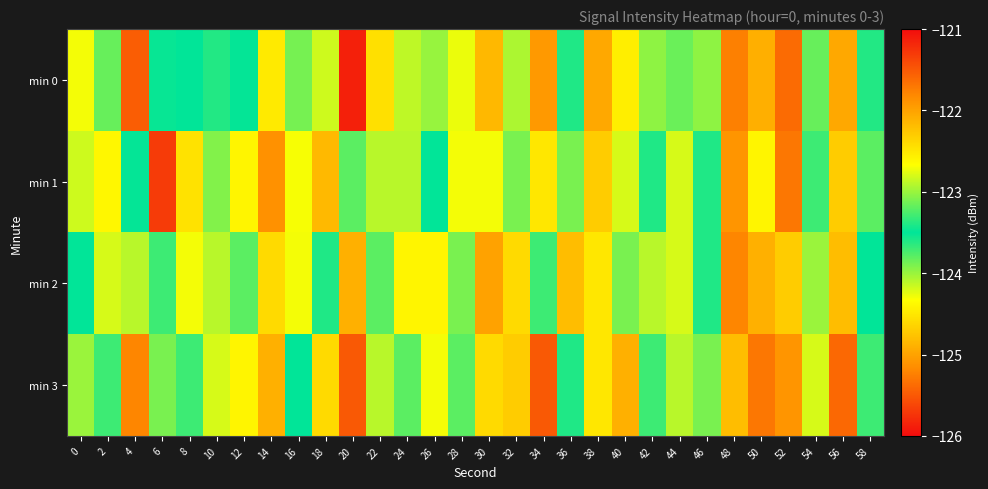

Reading left to right, extract all data points from this chart.

min 0: 0=-124.3	2=-123.2	4=-121.5	6=-123.5	8=-123.5	10=-123.6	12=-123.5	14=-124.5	16=-123.1	18=-122.8	20=-125.9	22=-124.5	24=-124.1	26=-123.0	28=-122.7	30=-124.8	32=-122.9	34=-121.9	36=-123.6	38=-125.0	40=-122.6	42=-124.0	44=-123.2	46=-123.0	48=-125.2	50=-122.1	52=-125.4	54=-123.2	56=-122.0	58=-123.6
min 1: 0=-124.2	2=-122.6	4=-123.5	6=-125.7	8=-124.5	10=-123.9	12=-124.4	14=-125.1	16=-124.3	18=-124.8	20=-123.8	22=-122.9	24=-124.1	26=-123.5	28=-122.7	30=-124.3	32=-123.1	34=-122.5	36=-123.9	38=-124.7	40=-122.8	42=-123.6	44=-124.2	46=-123.4	48=-125.1	50=-122.6	52=-125.3	54=-123.7	56=-122.3	58=-123.8
min 2: 0=-123.5	2=-122.8	4=-124.1	6=-123.7	8=-124.3	10=-122.9	12=-123.8	14=-124.6	16=-122.7	18=-123.4	20=-124.9	22=-123.2	24=-122.6	26=-124.4	28=-123.1	30=-125.0	32=-122.4	34=-123.3	36=-124.8	38=-122.5	40=-123.9	42=-124.1	44=-122.8	46=-123.6	48=-125.2	50=-122.1	52=-124.7	54=-123.0	56=-122.2	58=-123.5
min 3: 0=-124.0	2=-123.3	4=-121.8	6=-123.1	8=-123.7	10=-124.2	12=-122.6	14=-124.9	16=-123.5	18=-122.4	20=-125.5	22=-124.1	24=-123.8	26=-122.7	28=-123.2	30=-124.6	32=-122.3	34=-121.5	36=-123.4	38=-124.5	40=-122.1	42=-123.7	44=-122.9	46=-123.1	48=-124.8	50=-121.7	52=-125.1	54=-122.8	56=-121.6	58=-123.3